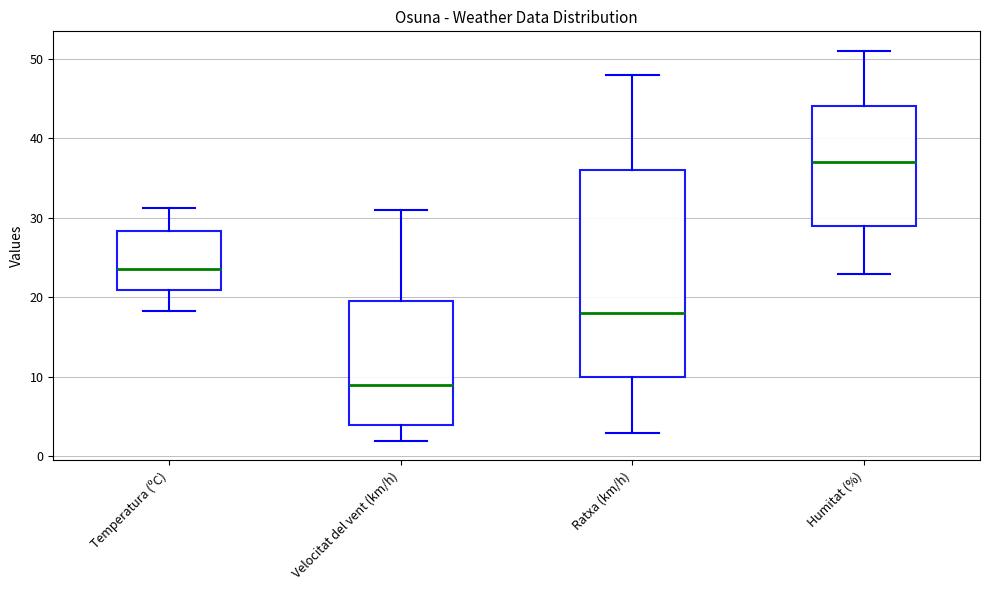

Which box is the tallest, from its lower edge to its upper edge?

Ratxa (km/h)